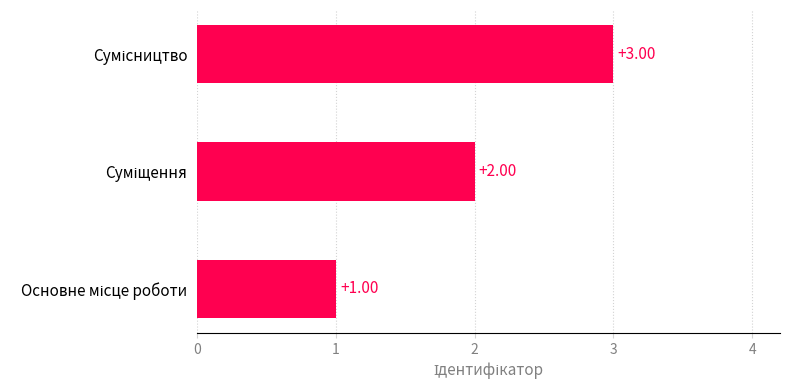

What is the sum of all values?

6